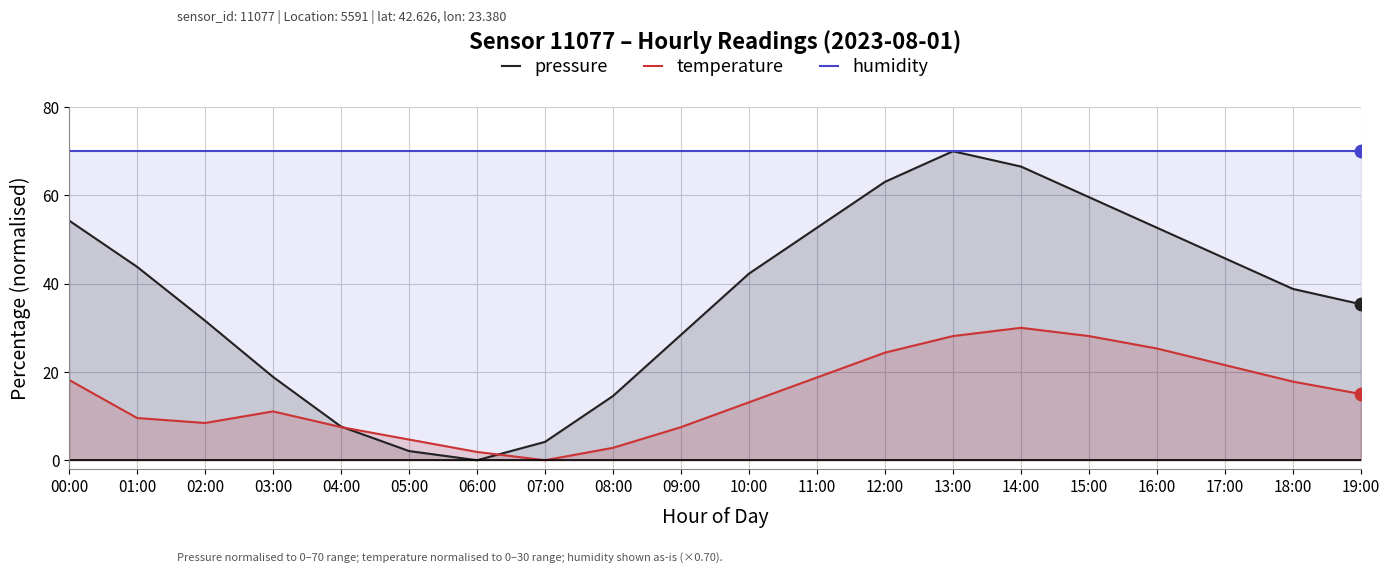

Is the value of temperature at 05:00 greater than the value of pressure at 02:00?

No